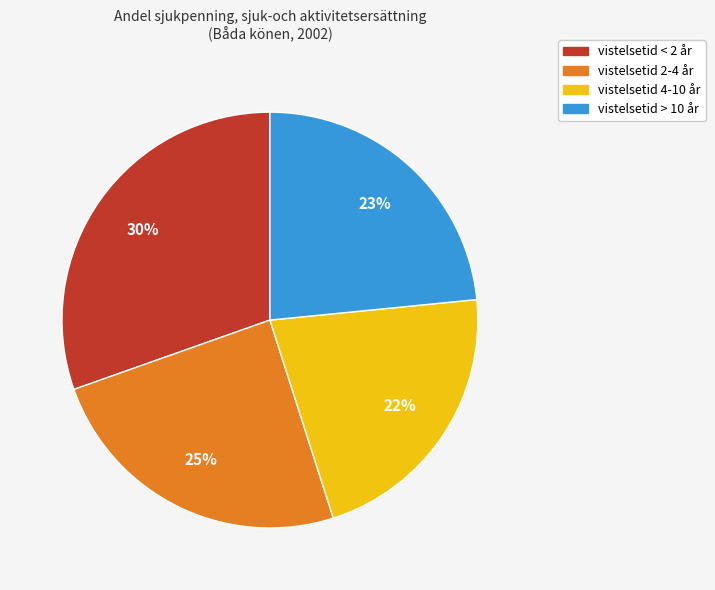

Rank the categories by value from highest to lowest.

vistelsetid < 2 år, vistelsetid 2-4 år, vistelsetid > 10 år, vistelsetid 4-10 år